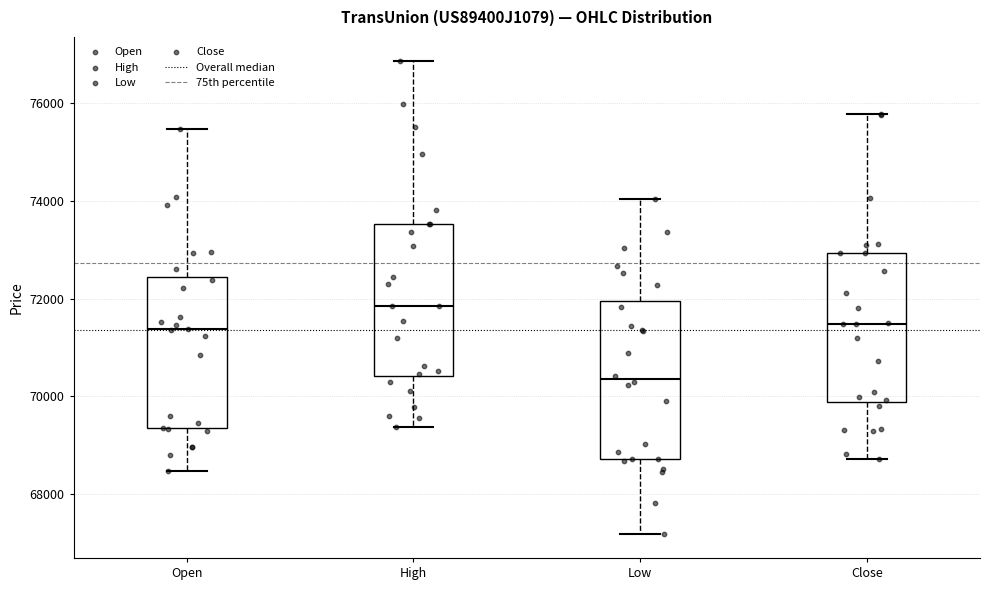

Reading left to right, read every box against the y-axis: the position of its median line, the range the box covers, and the ends of its whiskers. The values are not printed on the chart, so give them approximately, as read against the axis.

Open: median 71400, box 69400 to 72400, whiskers 68400 to 75400
High: median 71800, box 70400 to 73600, whiskers 69400 to 76800
Low: median 70400, box 68800 to 72000, whiskers 67200 to 74000
Close: median 71400, box 69800 to 73000, whiskers 68800 to 75800